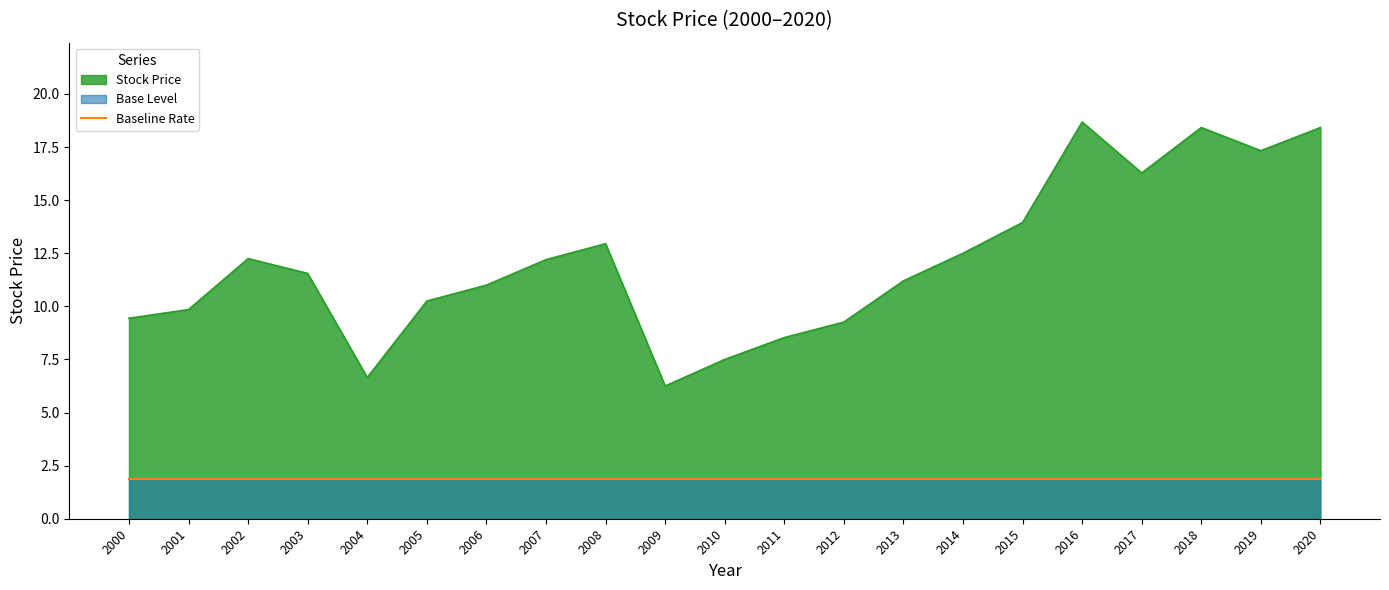

At which category does the data reach its first local valley?

2004